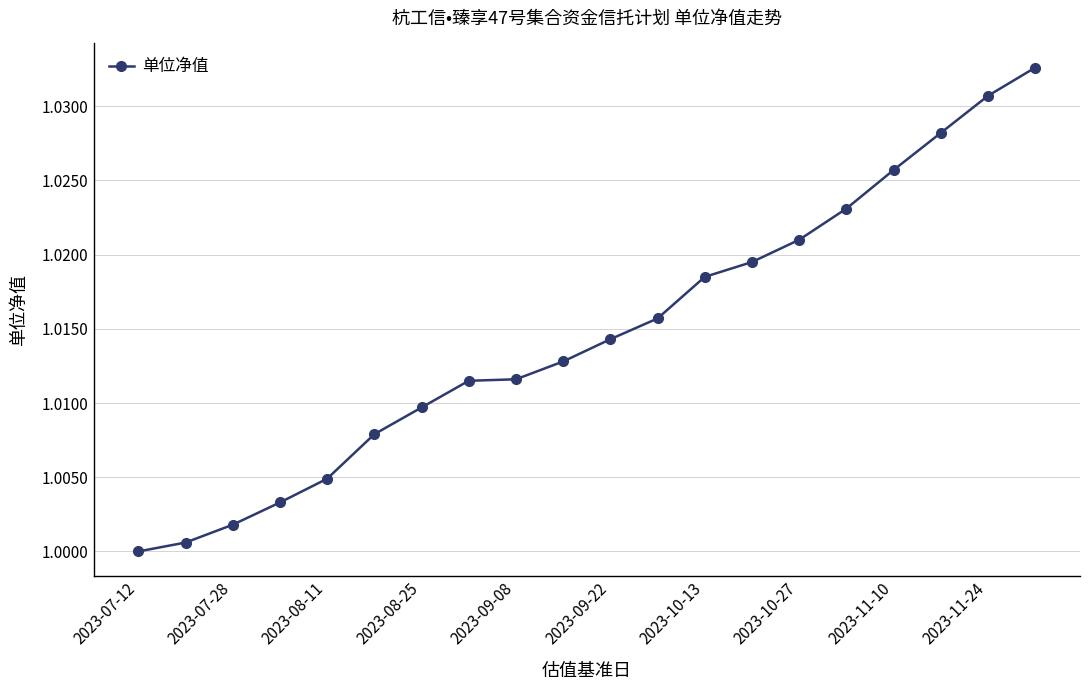

True or false: there are more than 2 points higher than both neighbors.

False